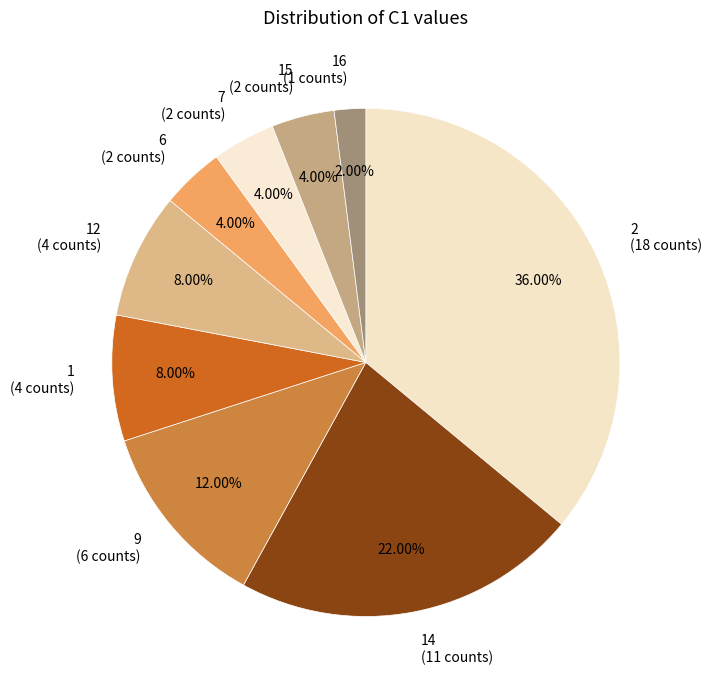

Which slice is the largest?

2 (18 counts)